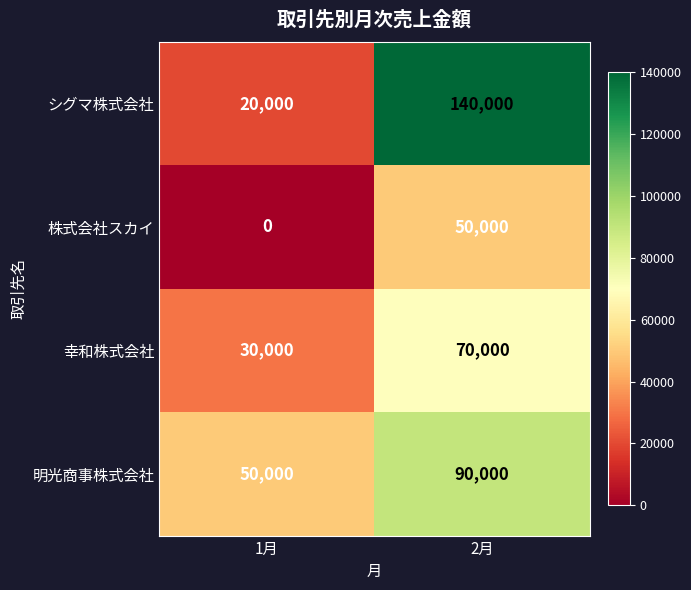

At which category does the chart reach its minimum across all series?

1月